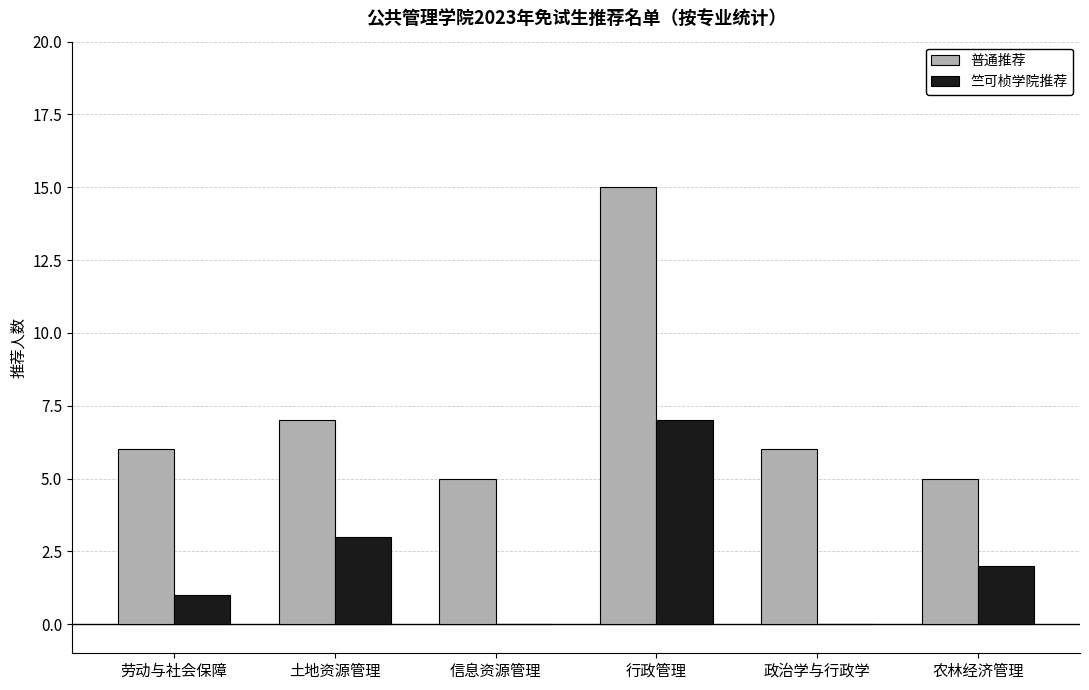

True or false: 普通推荐 has a value of 8 at 劳动与社会保障.

False